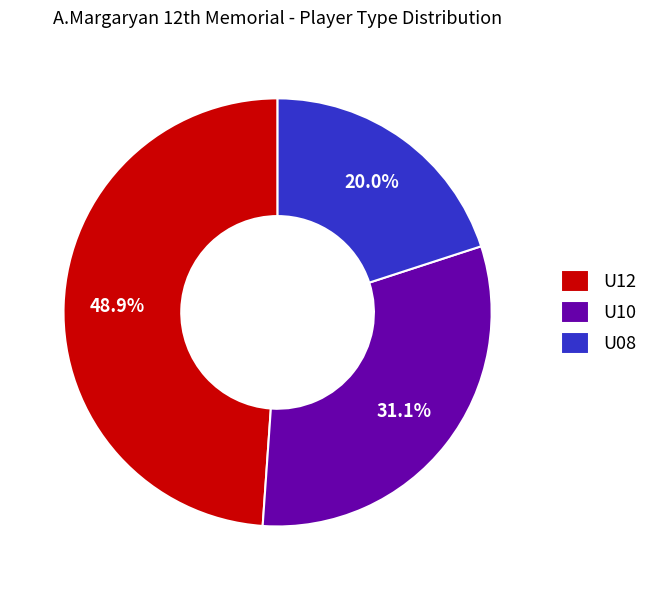

Count the number of slices in the pie.

3